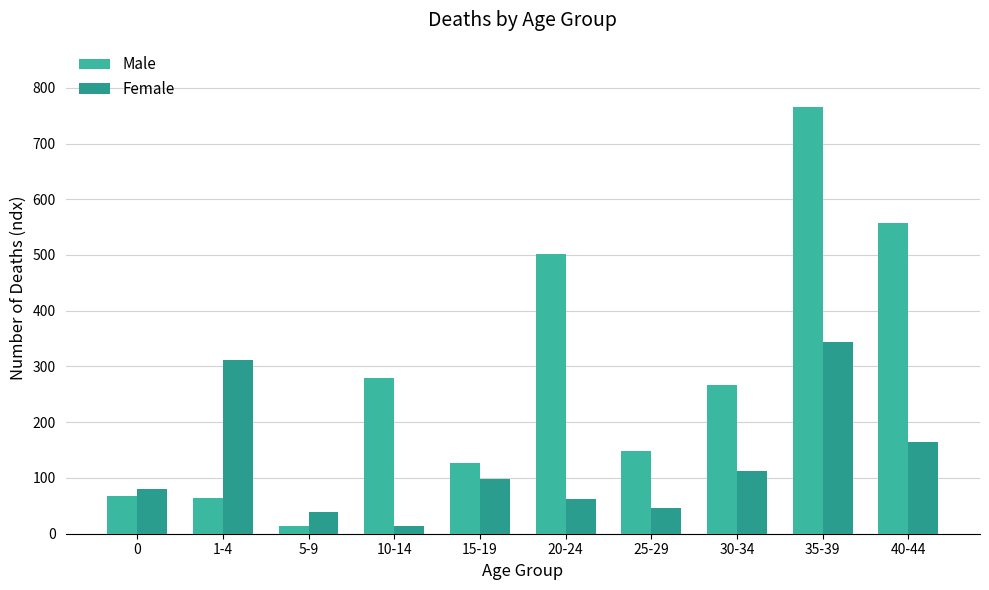

Between 20-24 and 35-39, which series saw the biggest shift?

Female